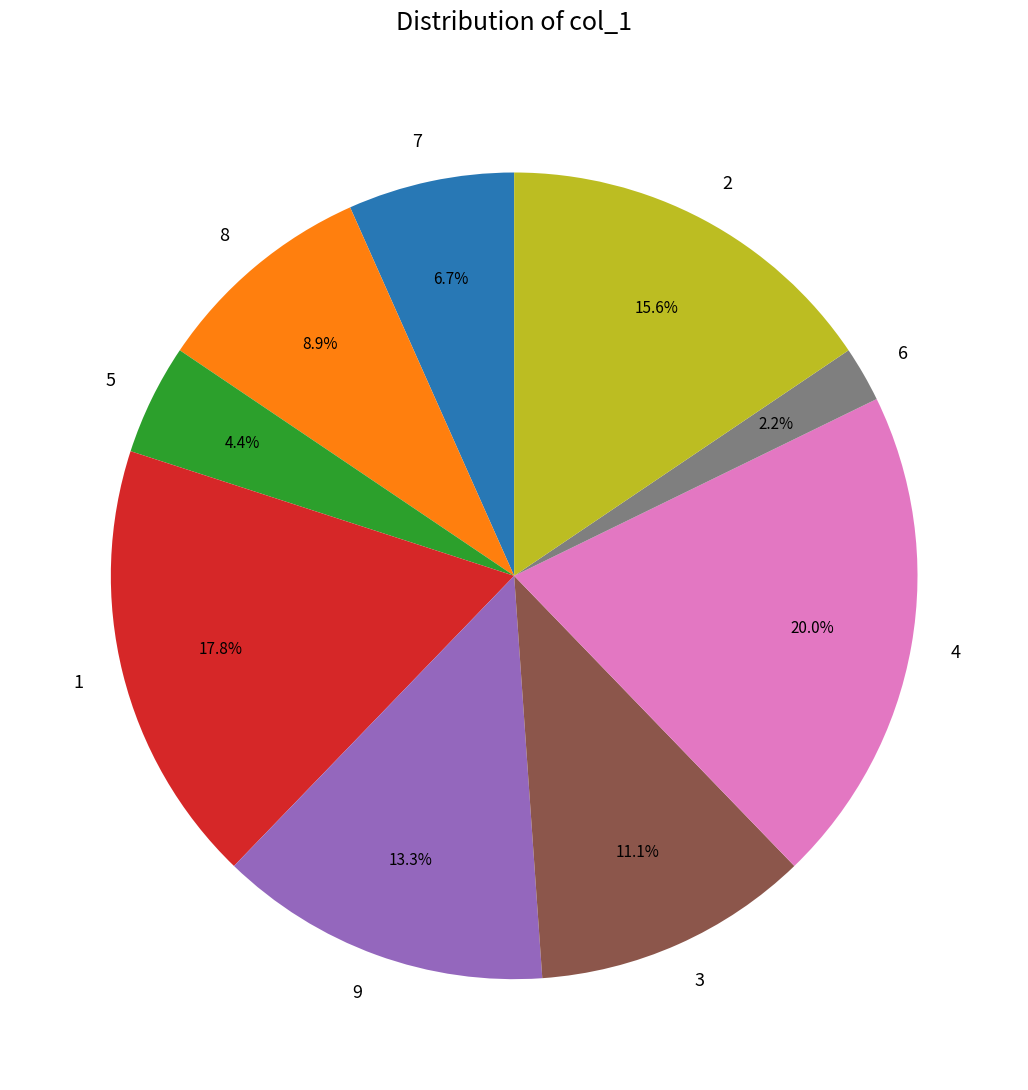

Which category has the biggest portion of the pie?

4